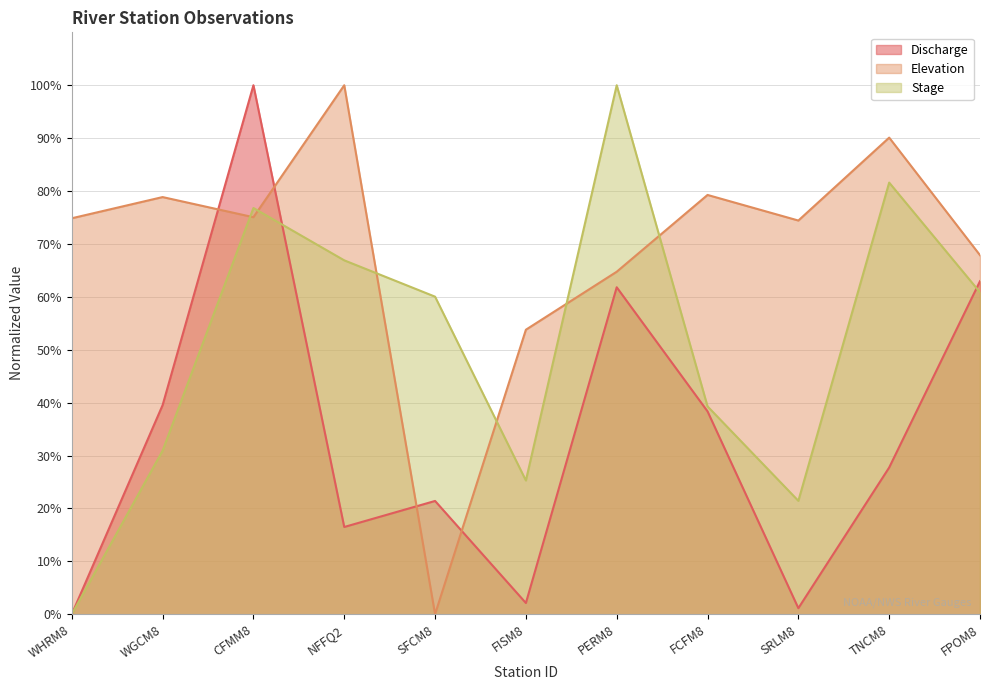

What is the maximum value for Stage?

100.0